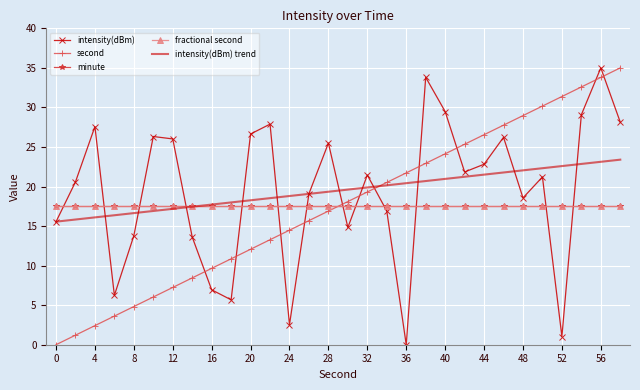

True or false: minute has more than 0 points higher than both neighbors.

False